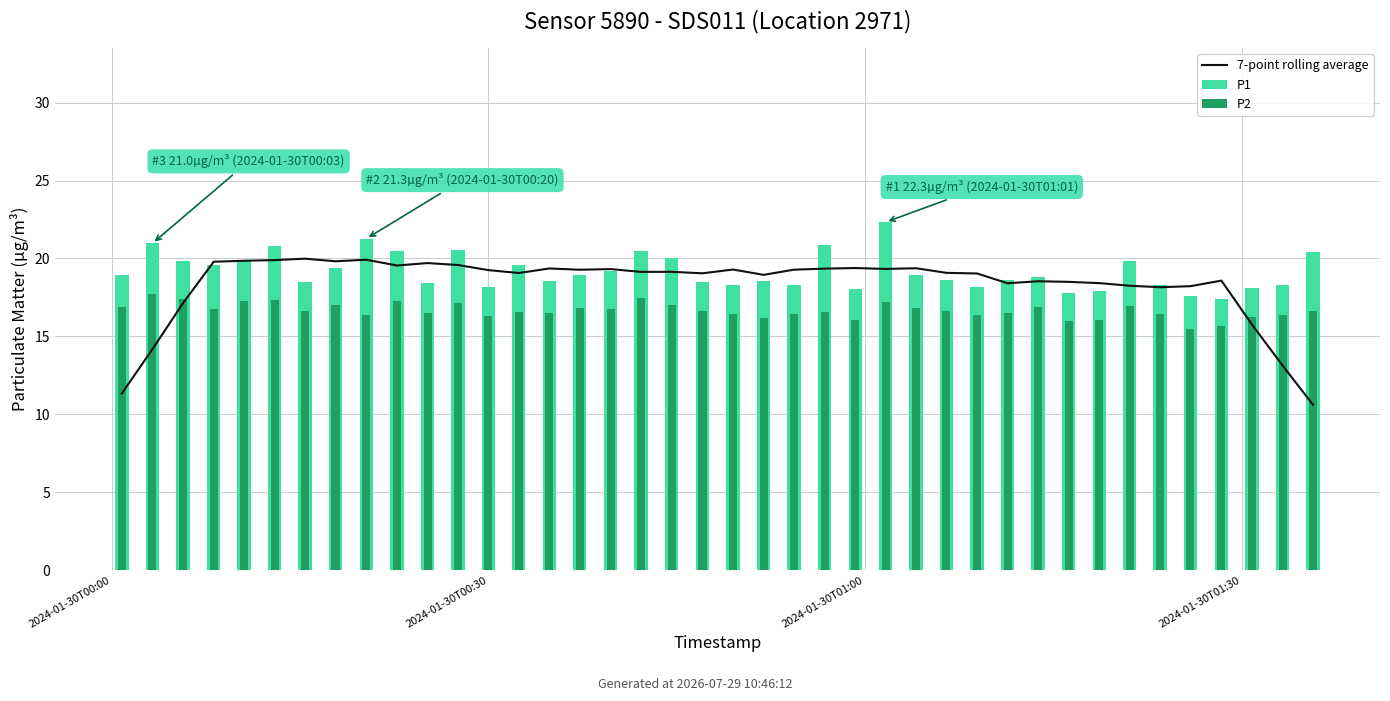

How many groups of bars are there?

40